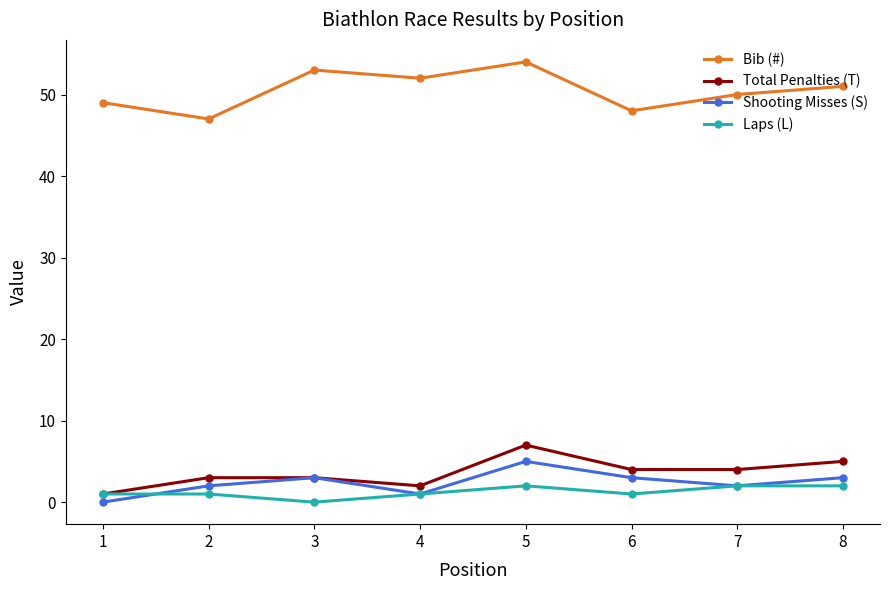

Which series changed the most between 3 and 5?

Total Penalties (T)